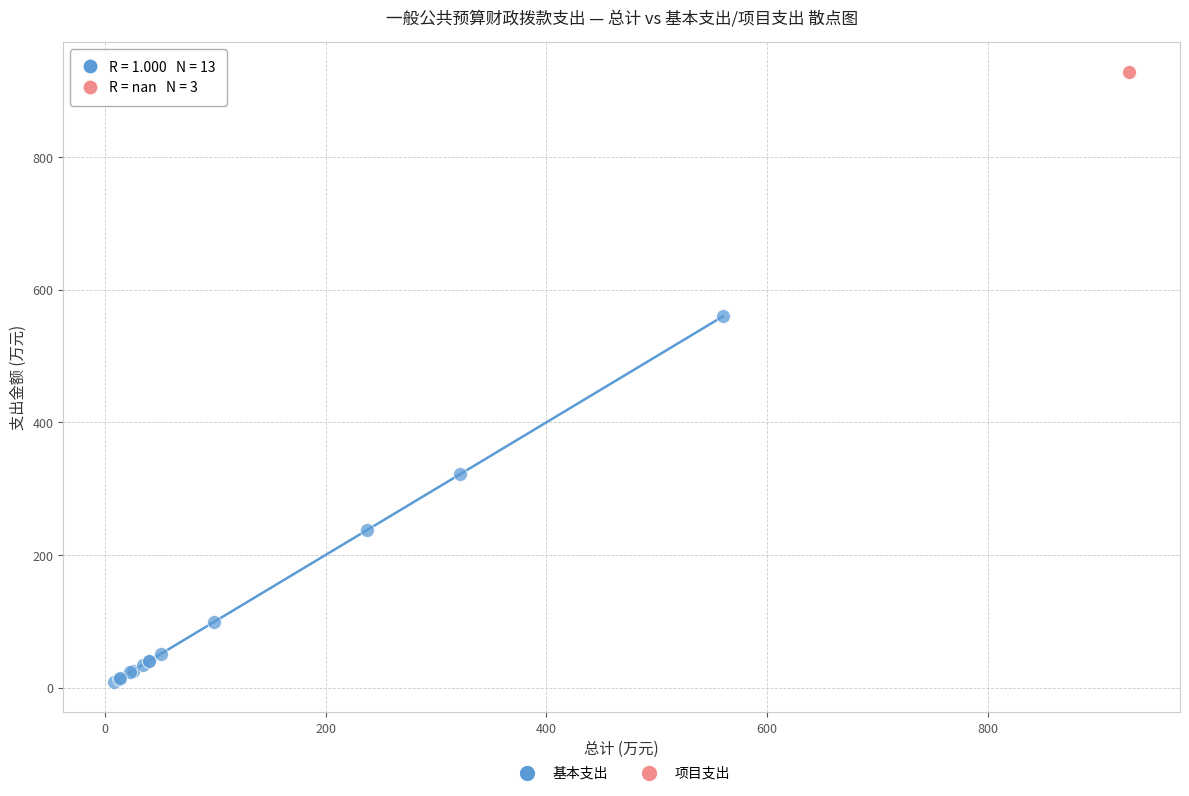

Which series reaches the maximum Y coordinate?

项目支出